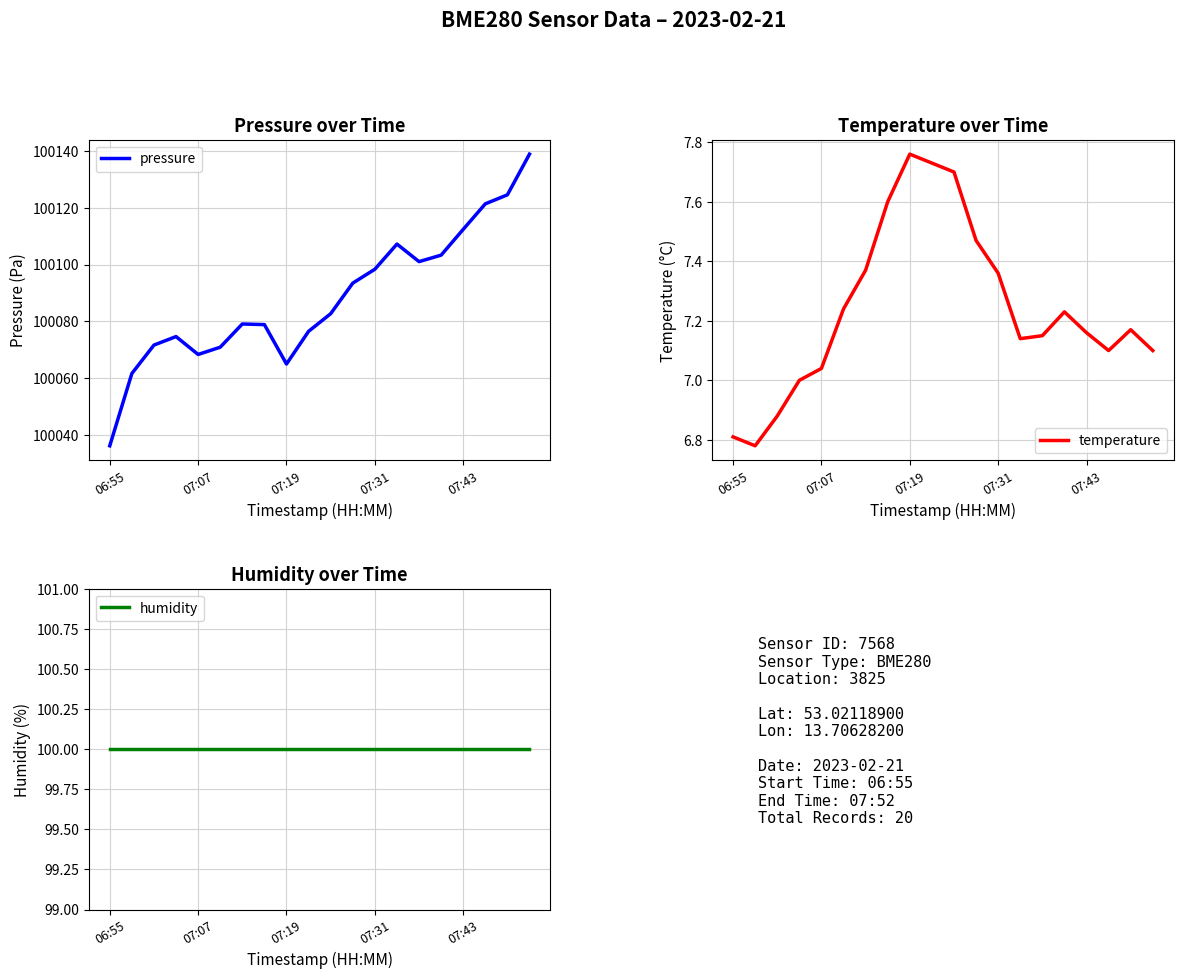

What is the sum of all humidity values?

2000.0